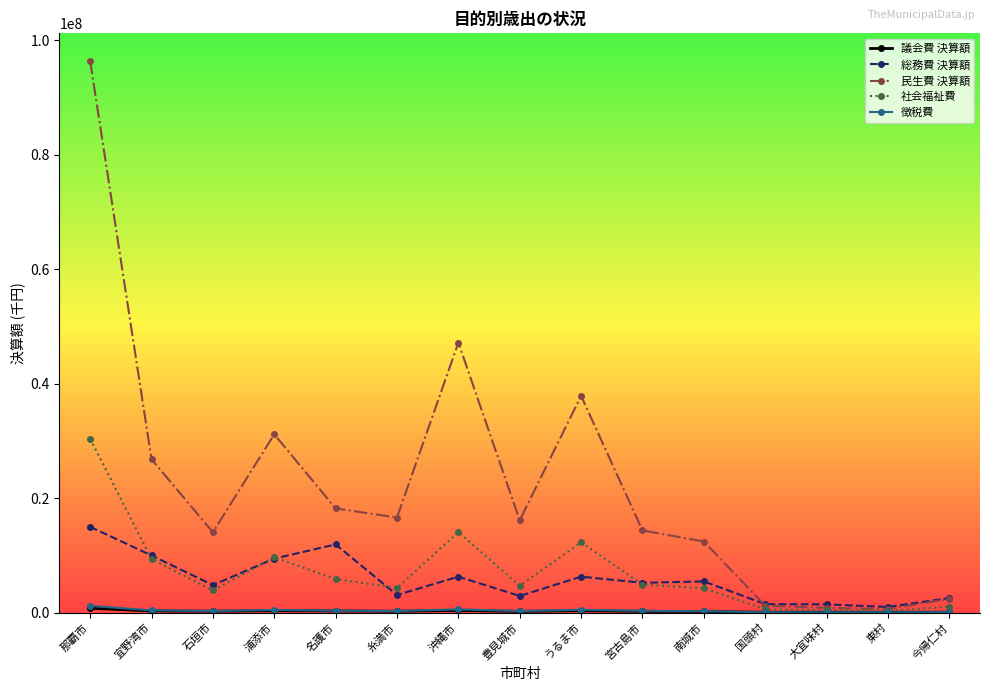

The value of 総務費 決算額 at 糸満市 is 3090431. True or false?

True